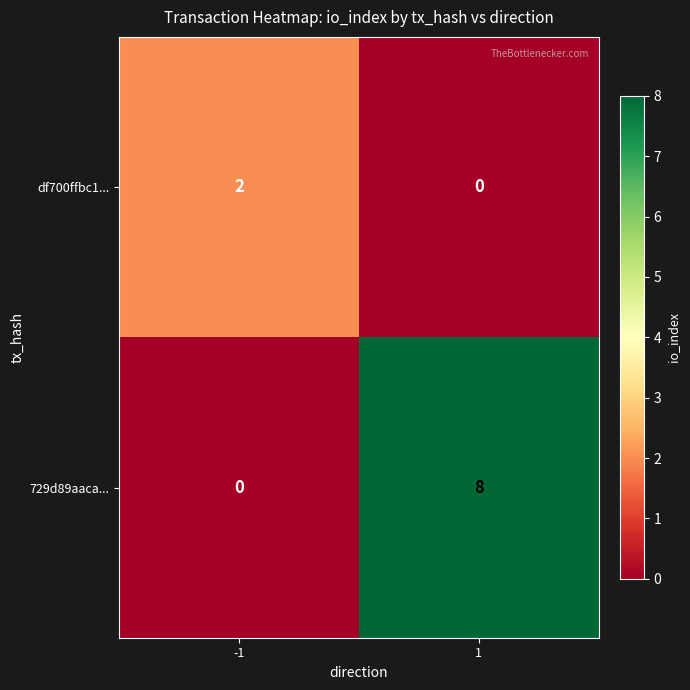

Is the value of 729d89aaca... at 1 greater than the value of df700ffbc1... at 1?

Yes